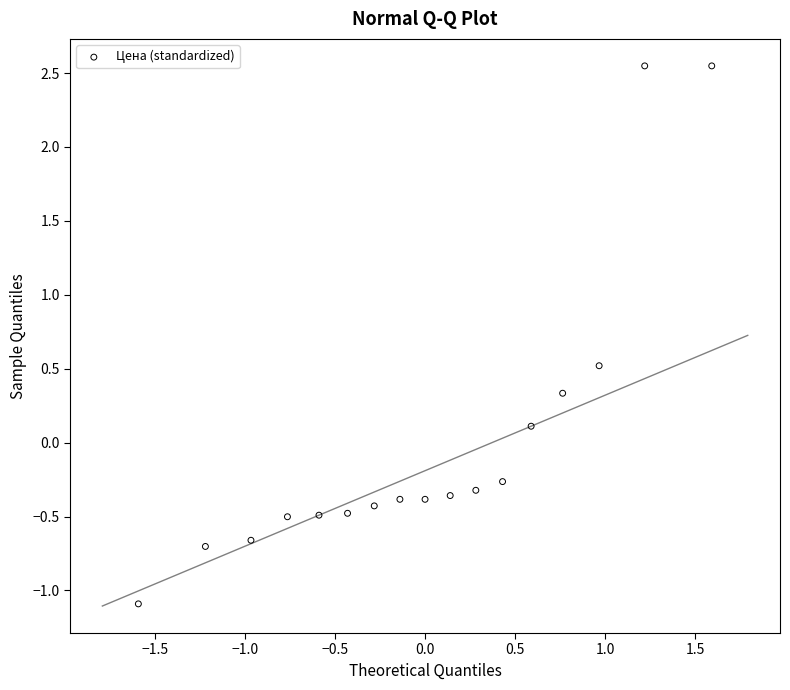

What is the range of Y values (max minus min)?

3.6